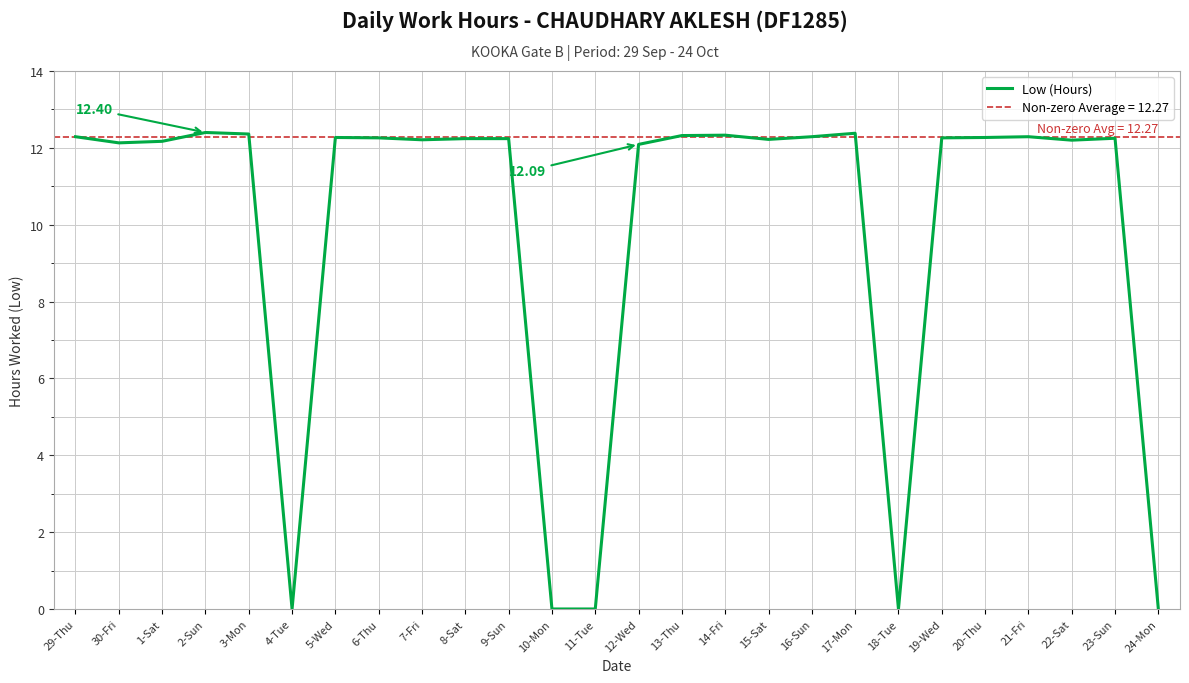

How many interior local peaks (higher than both neighbors) does the data have?

6